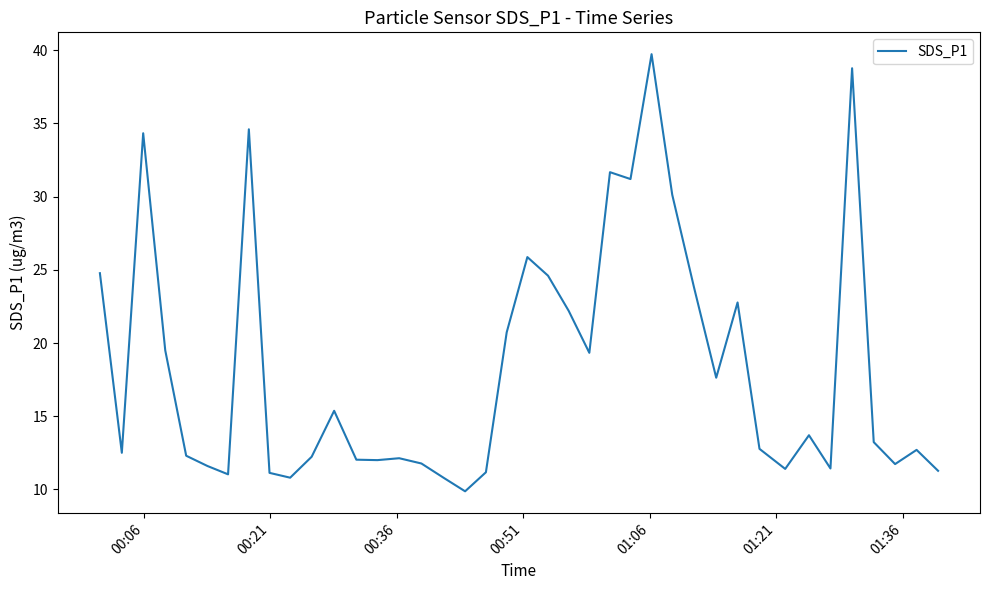

What is the difference between the maximum and minimum values?

29.9